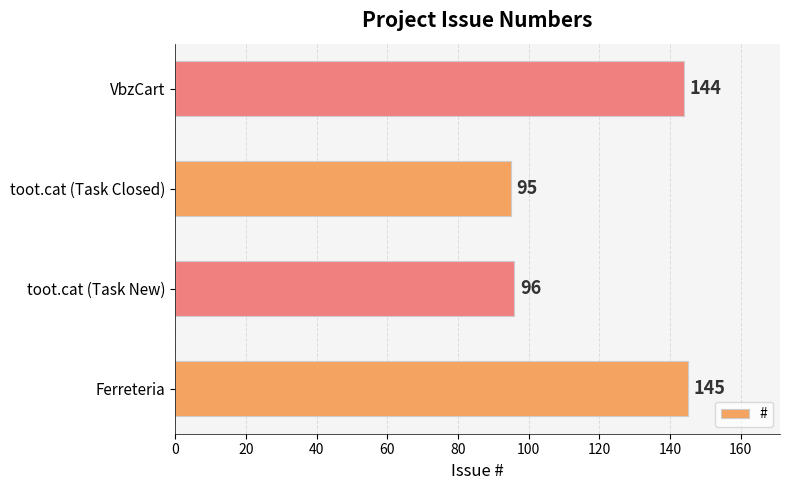

Reading top to bottom, what are all the values shown in this chart?

VbzCart=144	toot.cat (Task Closed)=95	toot.cat (Task New)=96	Ferreteria=145